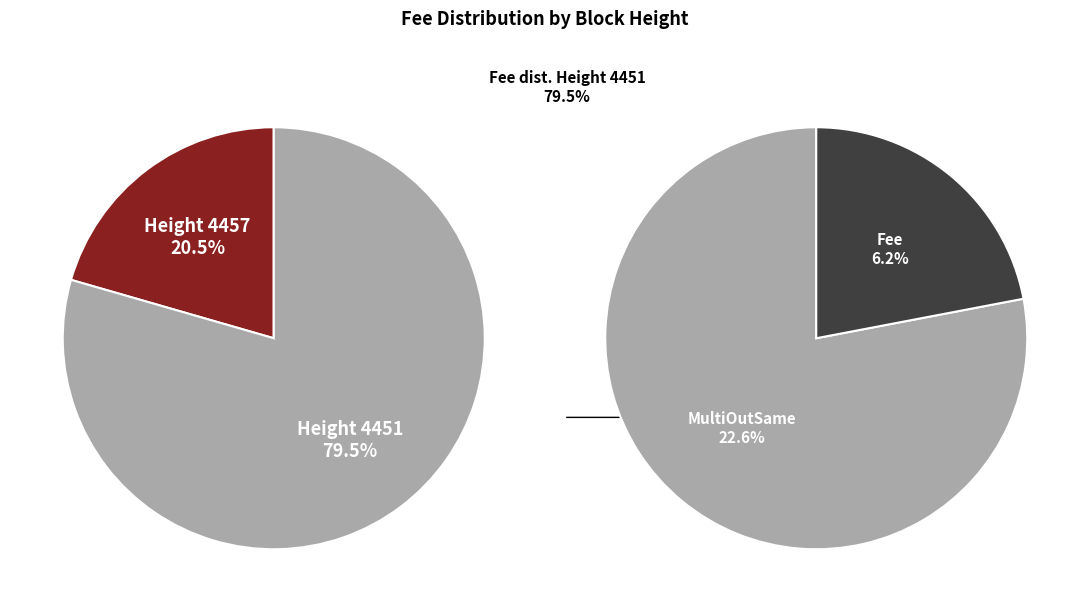

What is the smallest slice in the pie chart?

4457